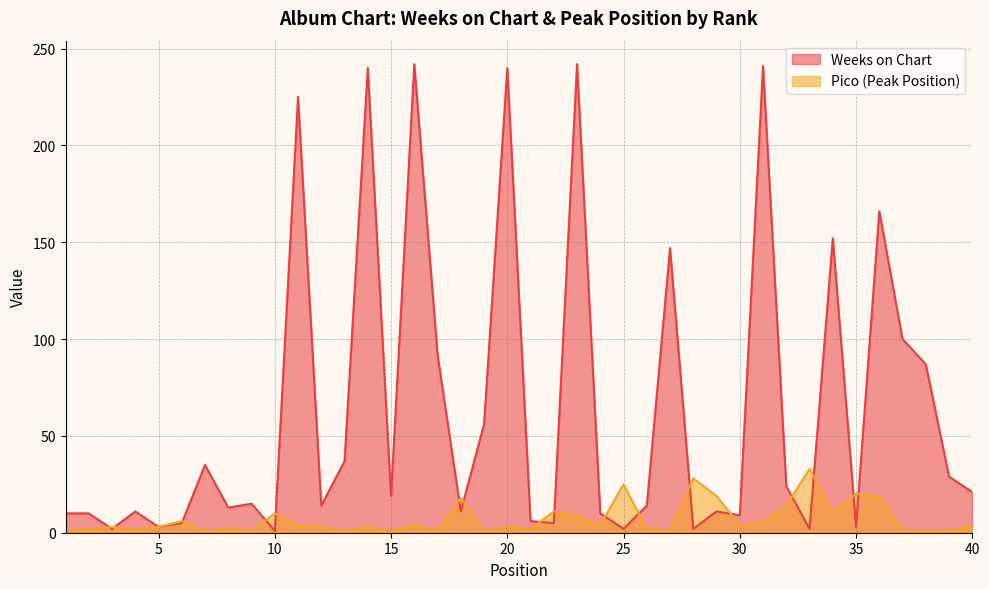

At which category is the sum across all series the highest?

23